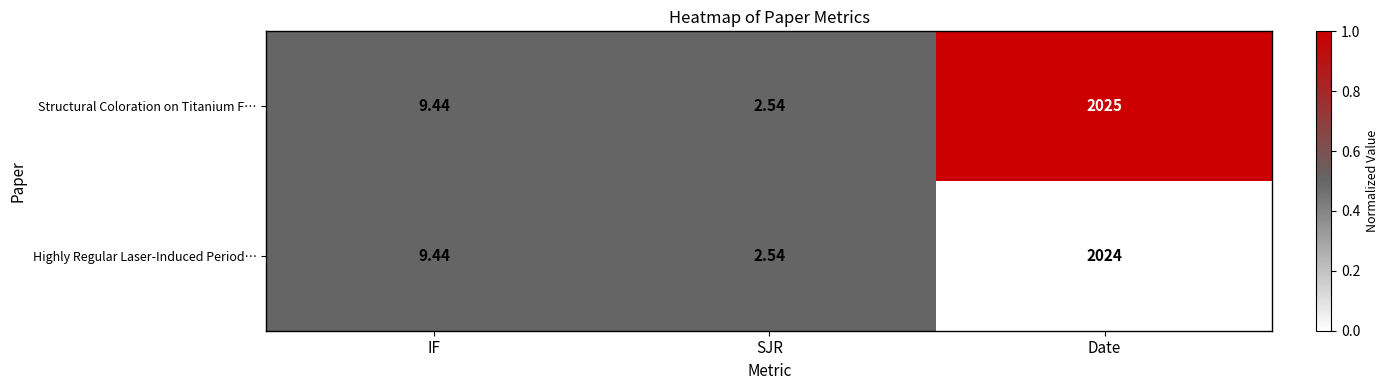

At which category is the sum across all series the highest?

Date